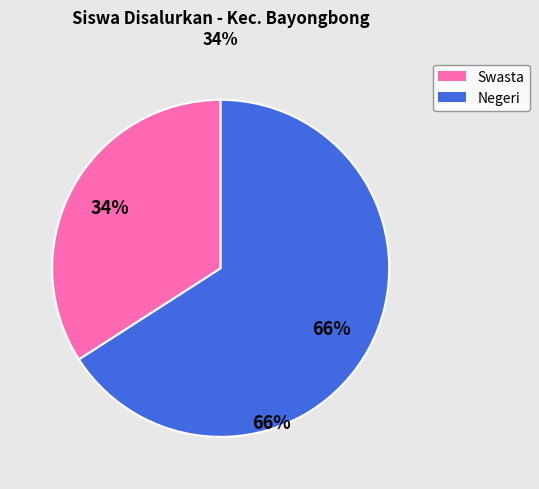

Is there a majority slice in this chart?

Yes